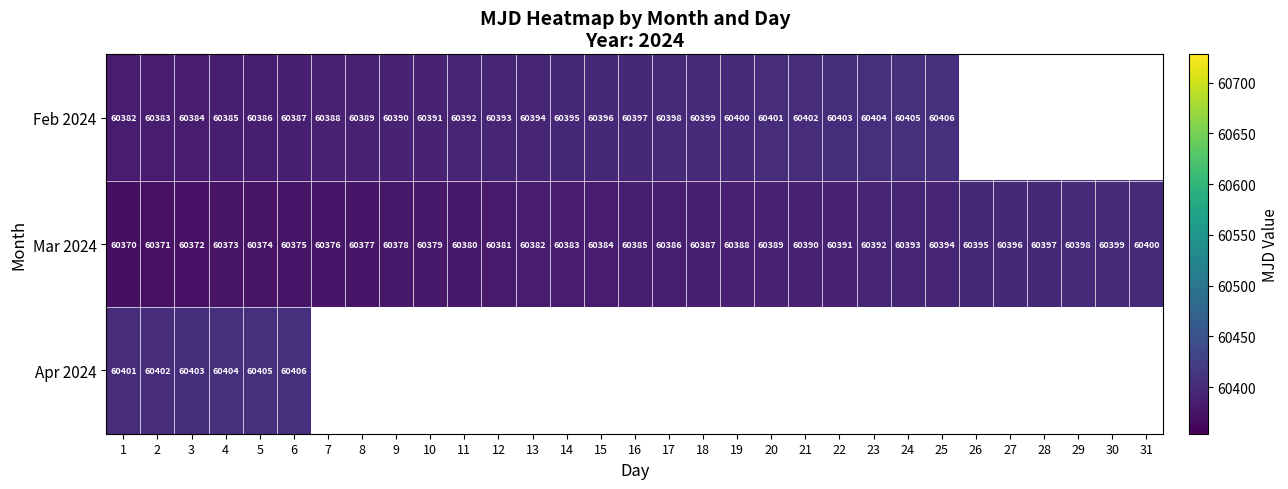

Which has a higher value, 6 or 9?

9